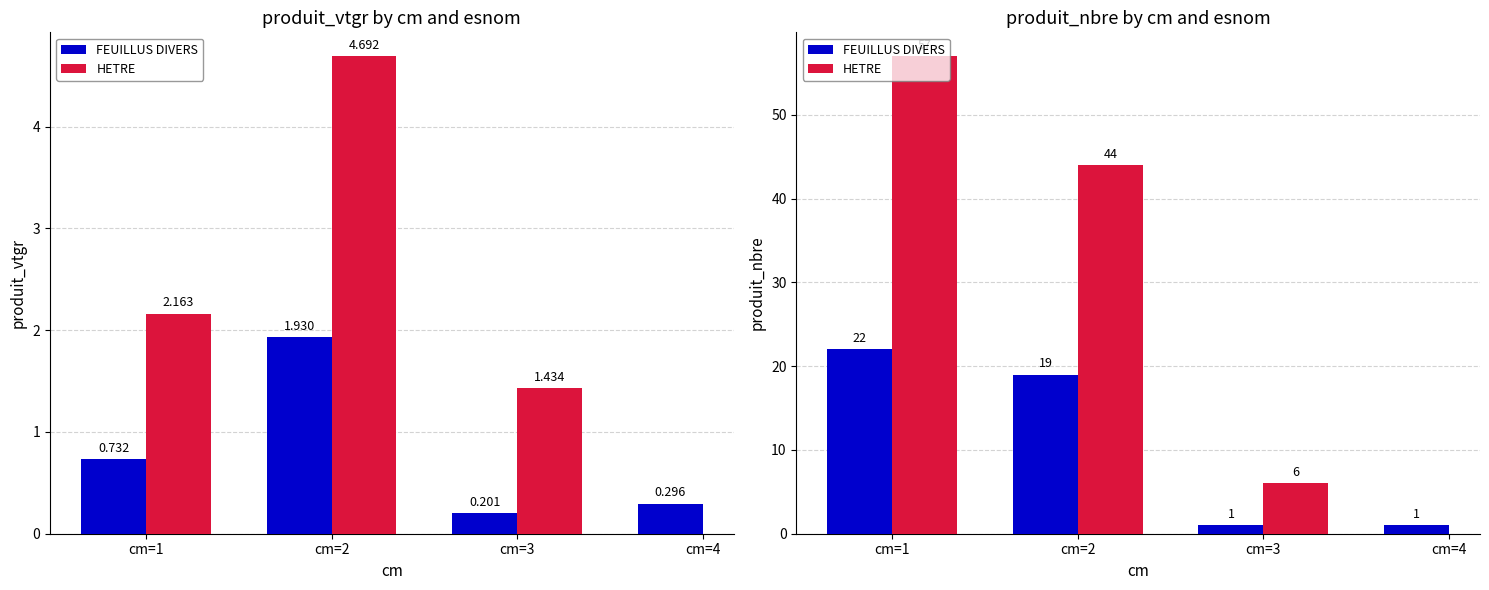

Reading left to right, transcribe all the data shown in this chart.

produit_vtgr: 1=0.7	2=1.9	3=0.2	4=0.3	1=2.2	2=4.7	3=1.4
produit_nbre: 1=22.0	2=19.0	3=1.0	4=1.0	1=57.0	2=44.0	3=6.0